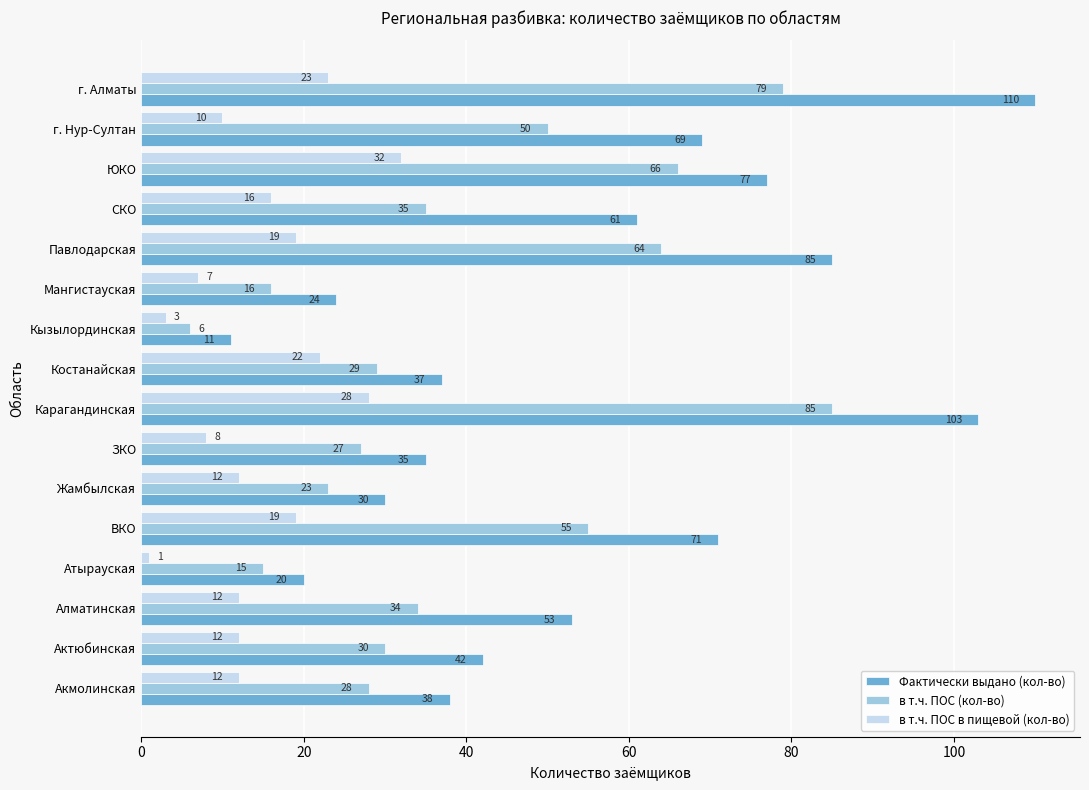

Which label corresponds to the smallest value in the chart?

Атырауская